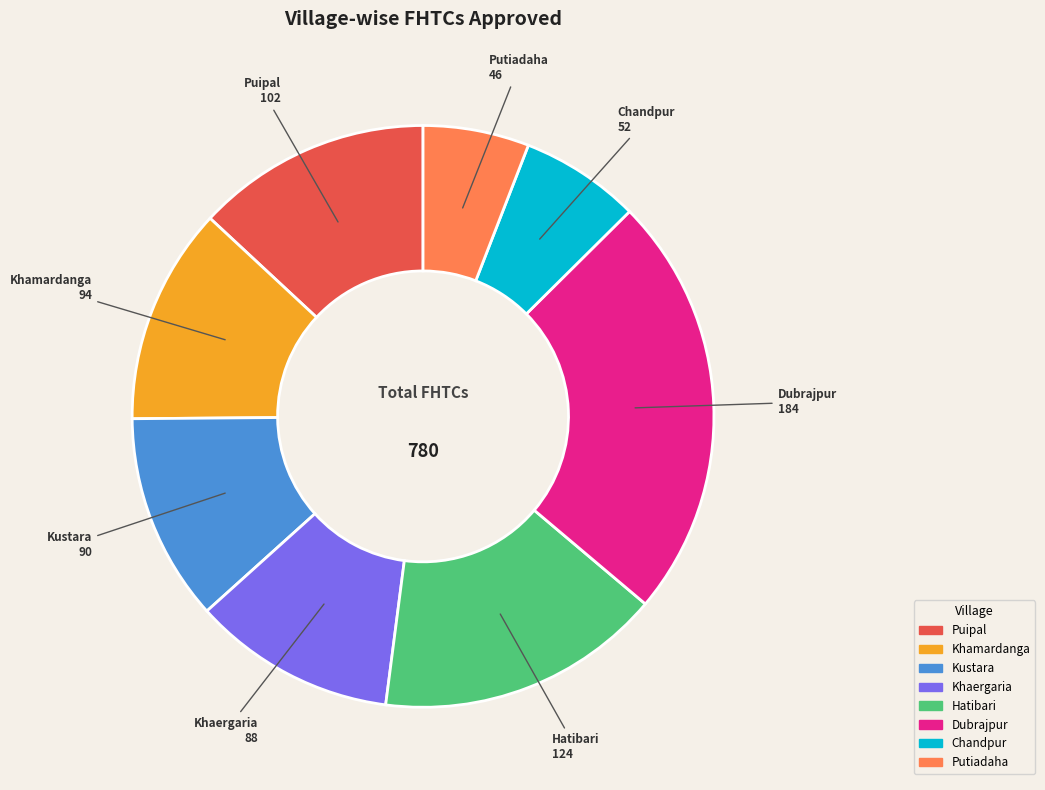

Is there a majority slice in this chart?

No